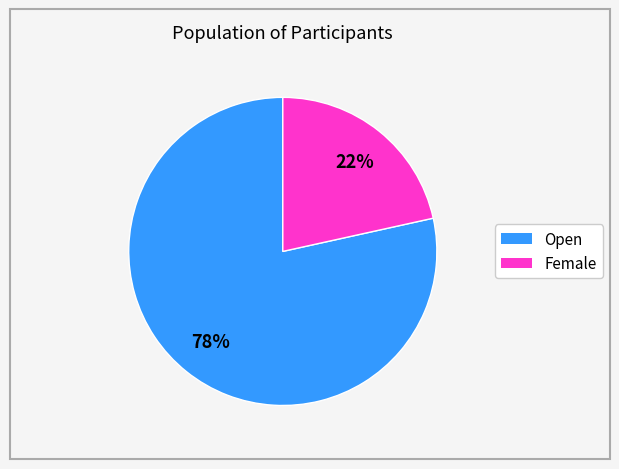

What is the largest slice in the pie chart?

Open